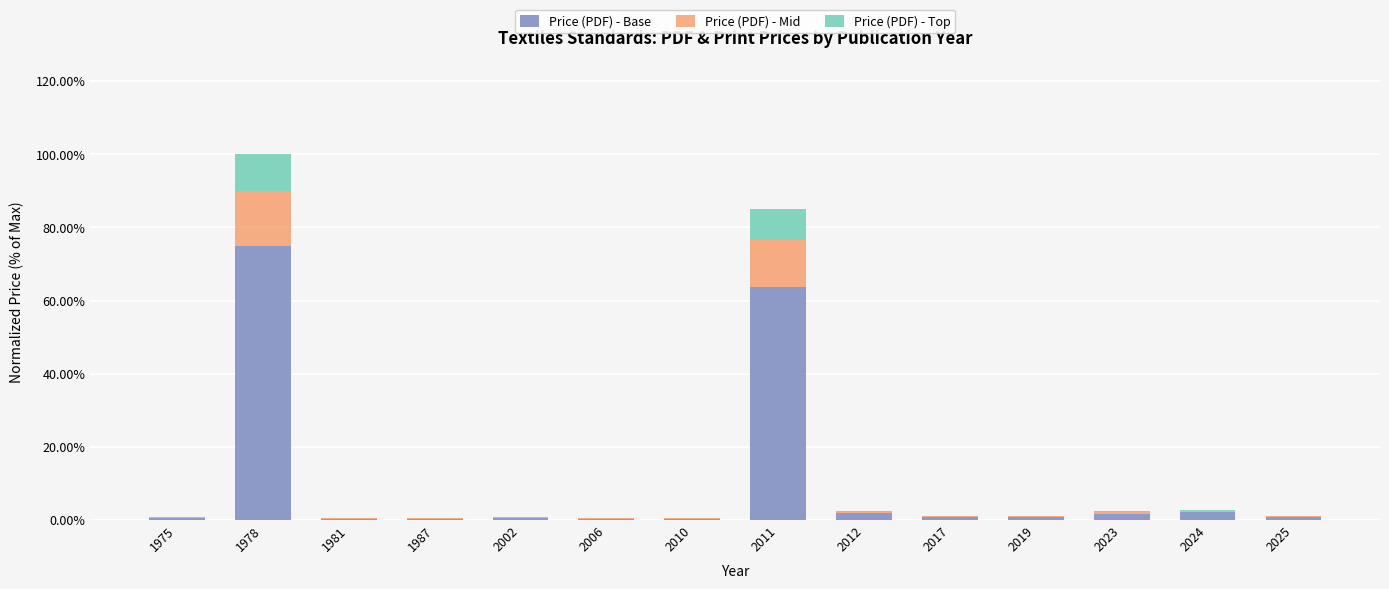

Is it true that Price (PDF) - Base equals 0.0 at 2006?

False